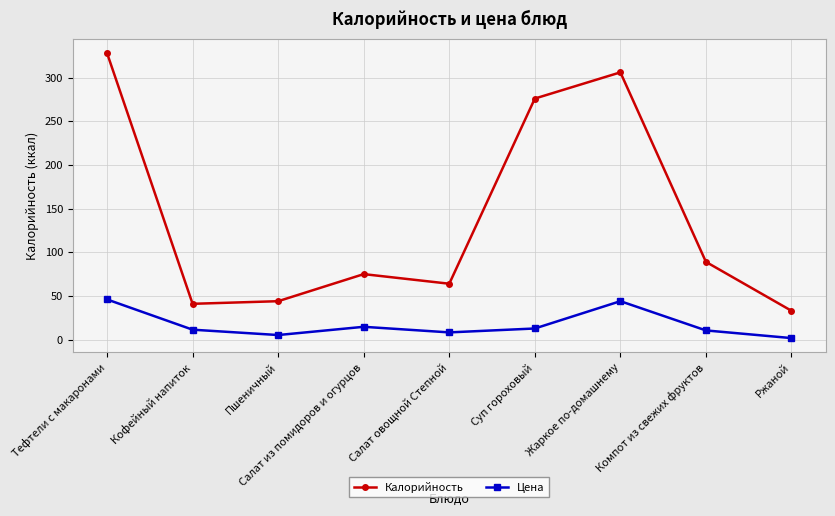

Does the chart have visible grid lines?

Yes